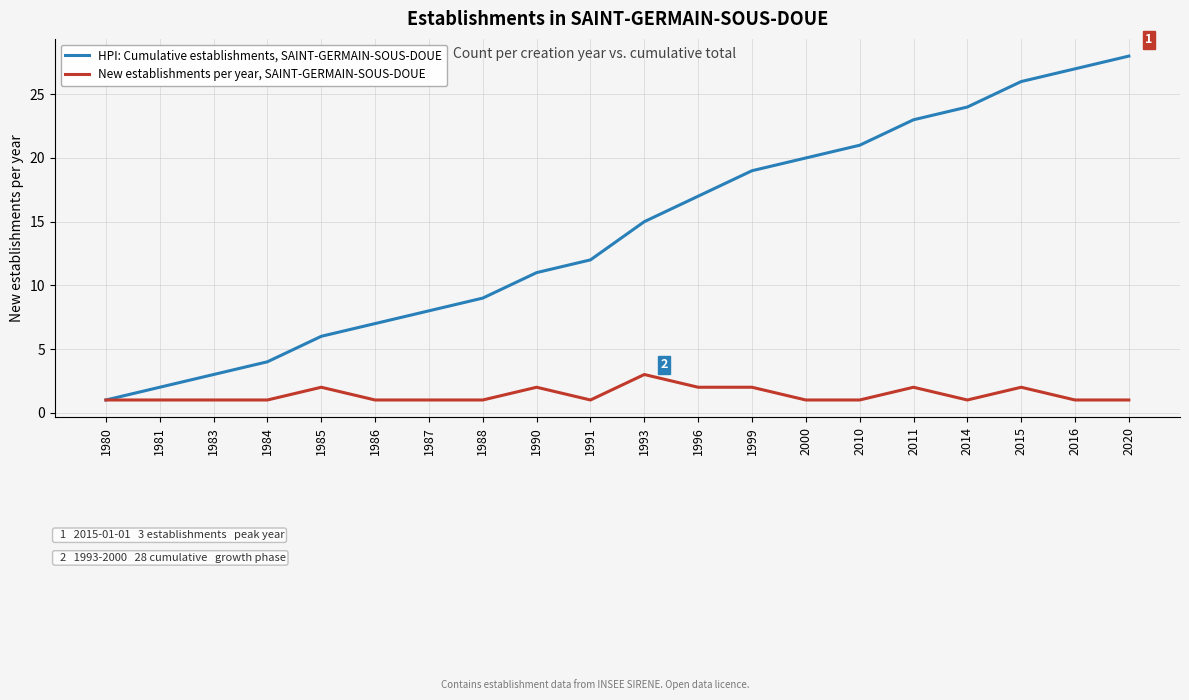

What are all the series names shown in the legend?

HPI: Cumulative establishments, SAINT-GERMAIN-SOUS-DOUE, New establishments per year, SAINT-GERMAIN-SOUS-DOUE